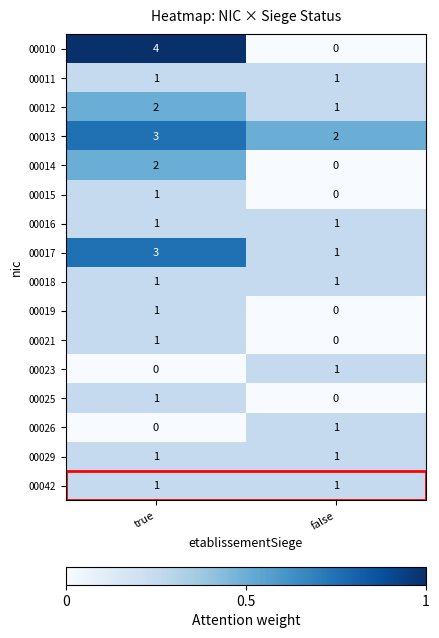

List the labels in order of 00015 value, smallest first.

false, true